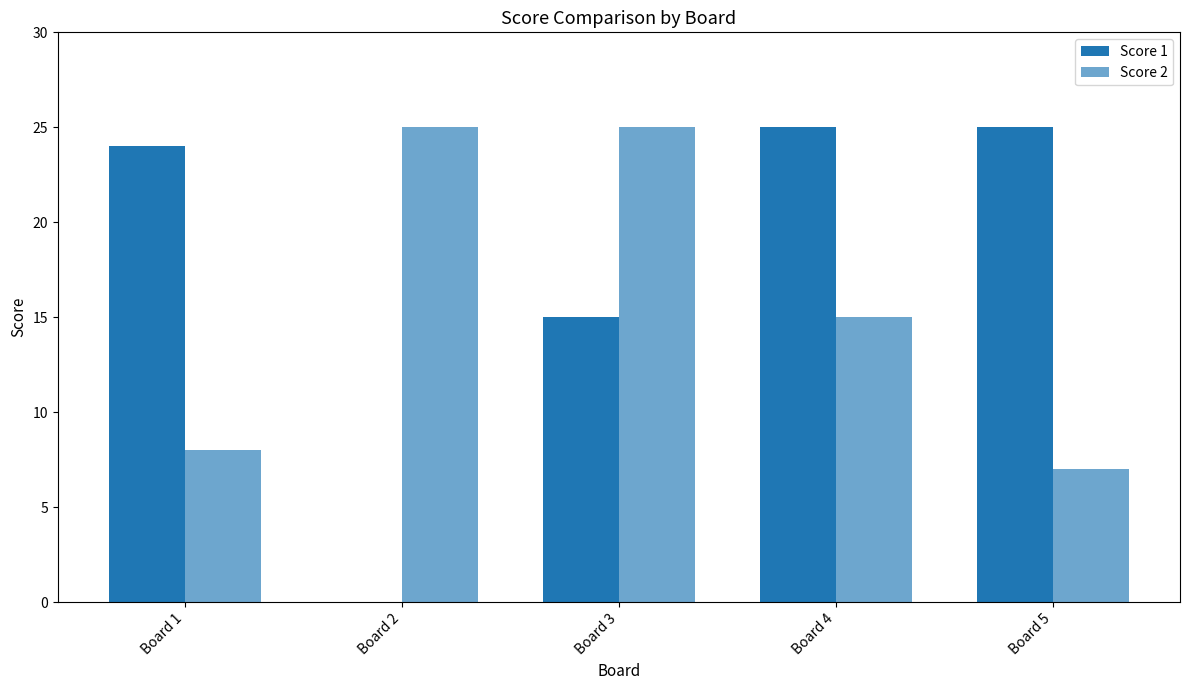

How many distinct data groups are displayed?

2